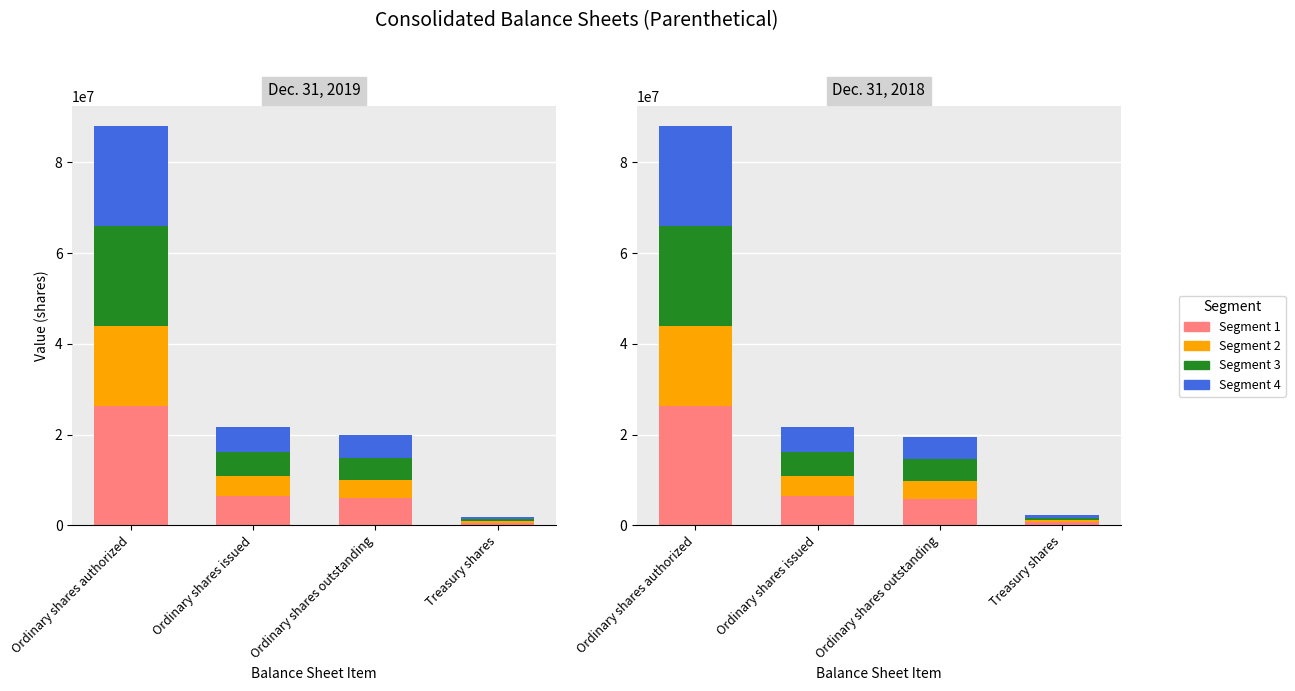

What are all the series names shown in the legend?

Segment 1, Segment 2, Segment 3, Segment 4